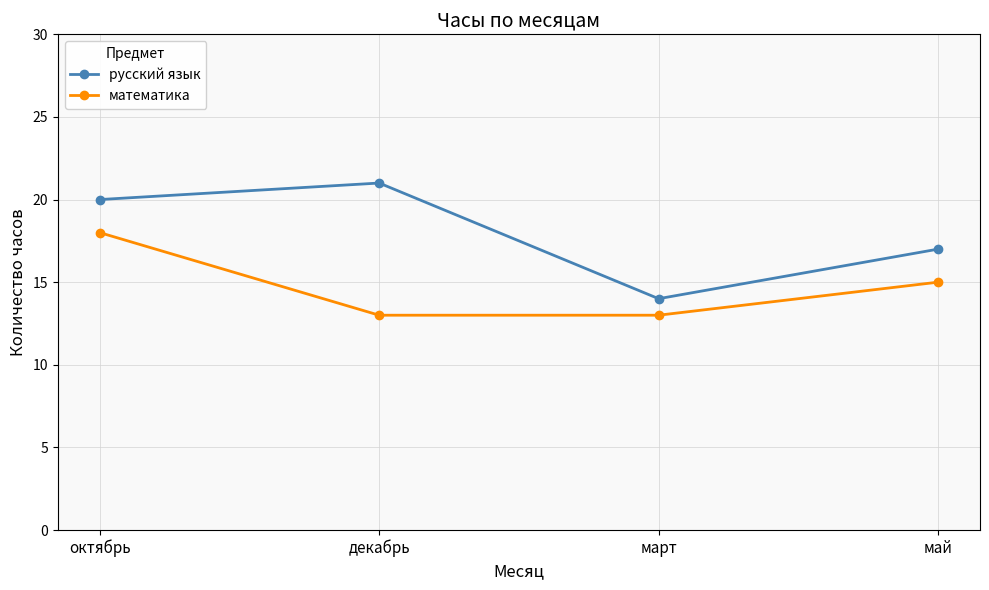

Where is the first local minimum for русский язык?

март